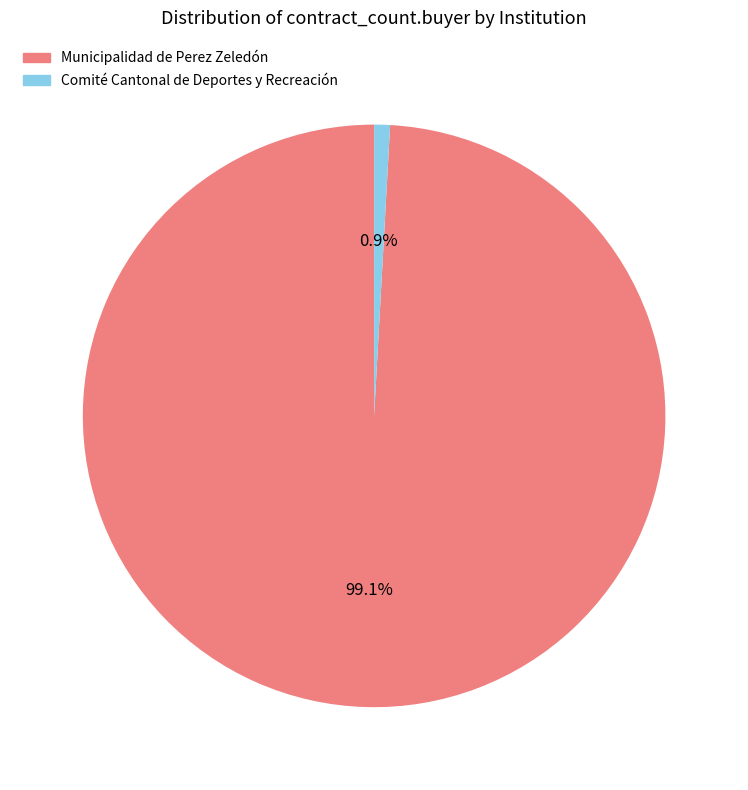

What is the largest slice in the pie chart?

Municipalidad de Perez Zeledón